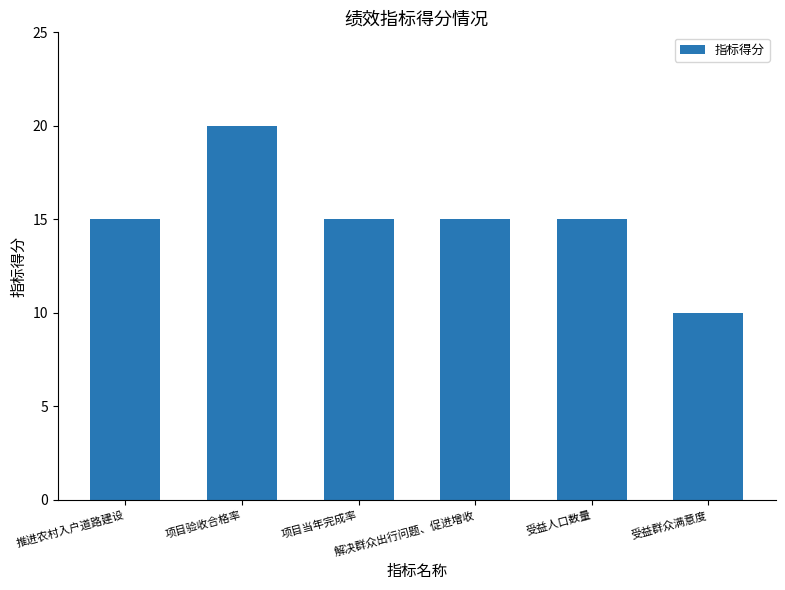

Approximately how many times larger is the value at 解决群众出行问题、促进增收 compared to 受益群众满意度?

1.5